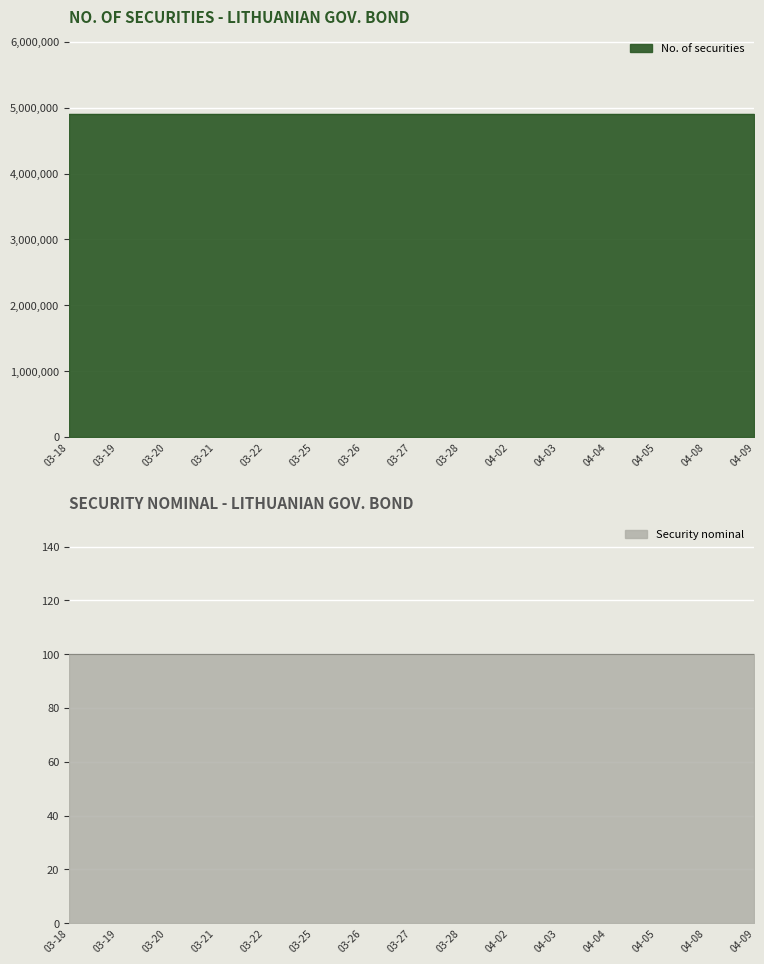

The No. of securities series shows 4900000 at 2024-03-21. True or false?

True